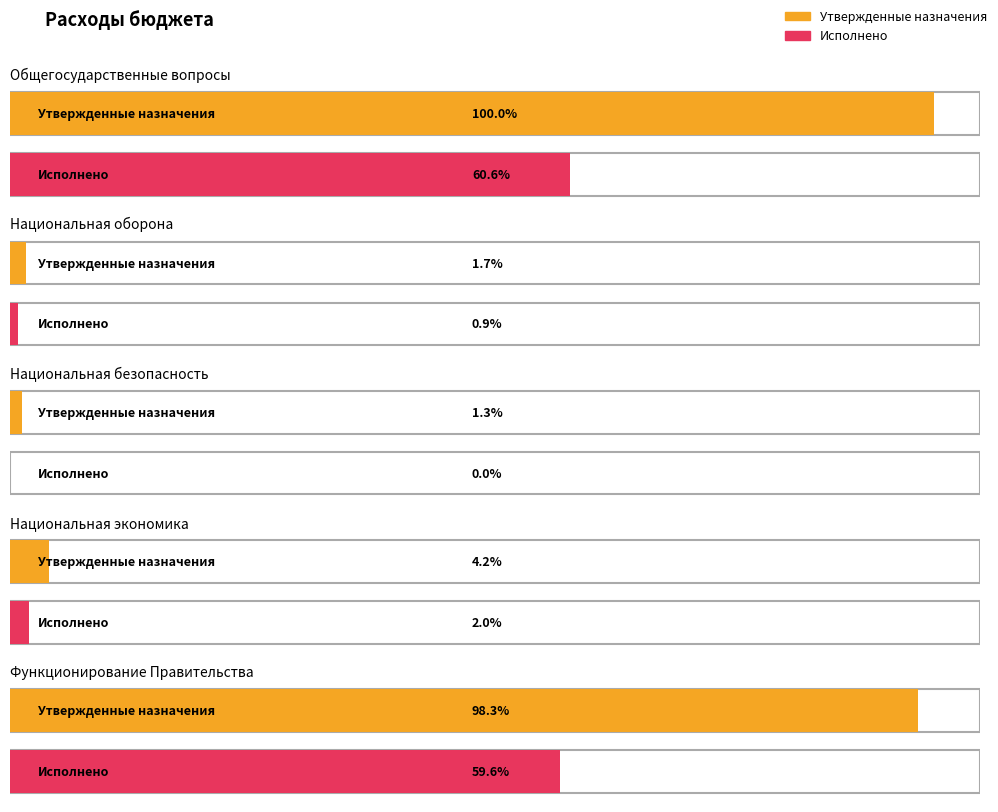

Is the value of Утвержденные назначения at Национальная
экономика greater than the value of Исполнено at Национальная
безопасность?

Yes